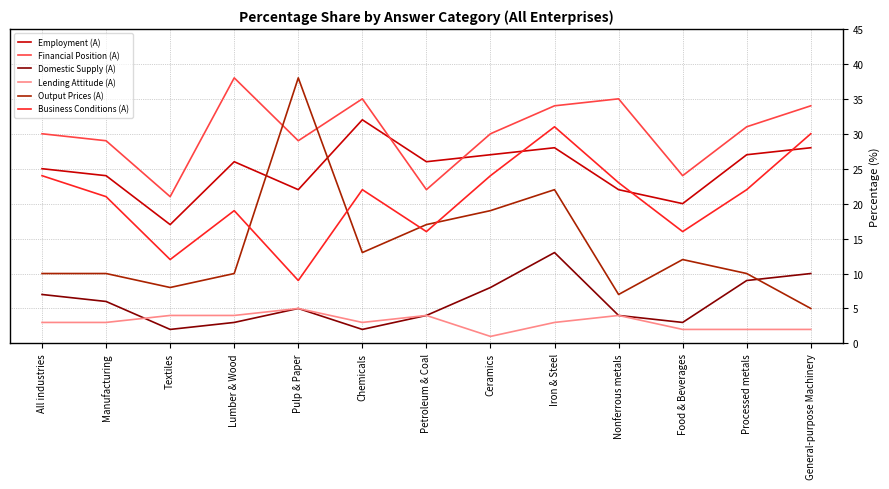

Reading left to right, extract all data points from this chart.

Employment (A): 25	24	17	26	22	32	26	27	28	22	20	27	28
Financial Position (A): 30	29	21	38	29	35	22	30	34	35	24	31	34
Domestic Supply (A): 7	6	2	3	5	2	4	8	13	4	3	9	10
Lending Attitude (A): 3	3	4	4	5	3	4	1	3	4	2	2	2
Output Prices (A): 10	10	8	10	38	13	17	19	22	7	12	10	5
Business Conditions (A): 24	21	12	19	9	22	16	24	31	23	16	22	30